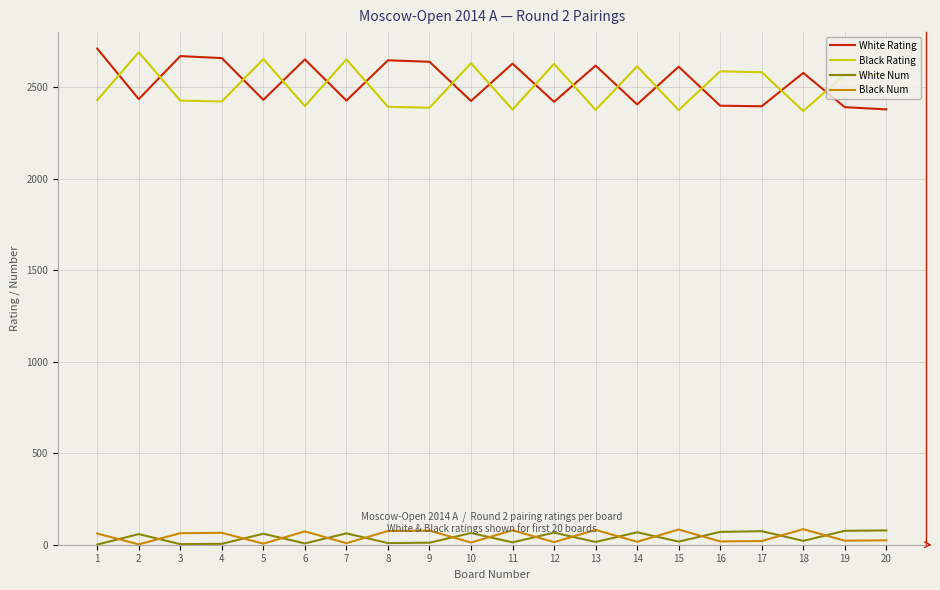

Is the value of Black Rating at 14 greater than the value of White Num at 1?

Yes